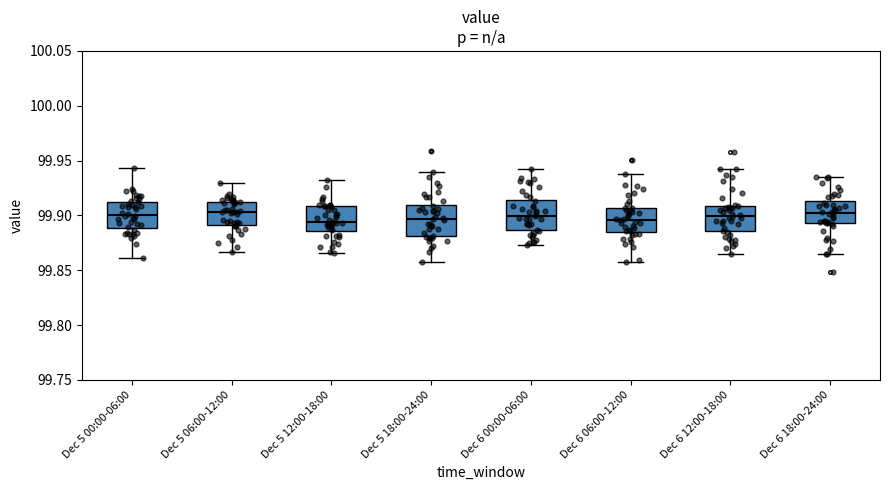

Reading left to right, transcribe this box plot: for each box, give where its median line is, the range the box spans, and where its two whiskers end, as read against the y-axis. The values are not printed on the chart, so give them approximately, as read against the axis.

Dec 5 00:00-06:00: median 99.900, box 99.890 to 99.910, whiskers 99.860 to 99.945
Dec 5 06:00-12:00: median 99.905, box 99.890 to 99.915, whiskers 99.865 to 99.930
Dec 5 12:00-18:00: median 99.895, box 99.885 to 99.910, whiskers 99.865 to 99.930
Dec 5 18:00-24:00: median 99.895, box 99.880 to 99.910, whiskers 99.855 to 99.940
Dec 6 00:00-06:00: median 99.900, box 99.885 to 99.915, whiskers 99.875 to 99.945
Dec 6 06:00-12:00: median 99.895, box 99.885 to 99.905, whiskers 99.855 to 99.940
Dec 6 12:00-18:00: median 99.900, box 99.885 to 99.910, whiskers 99.865 to 99.945
Dec 6 18:00-24:00: median 99.900, box 99.895 to 99.915, whiskers 99.865 to 99.935